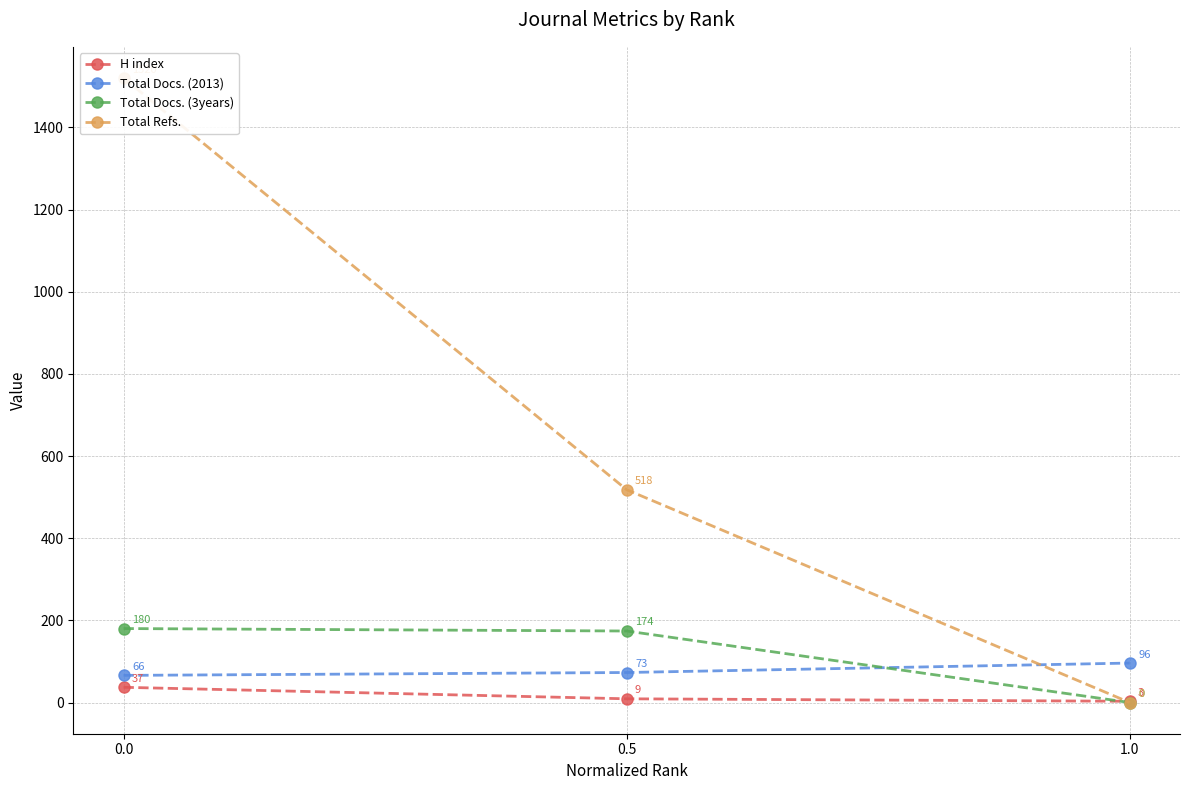

What is the spread (max minus min) of values at 1.0?

96